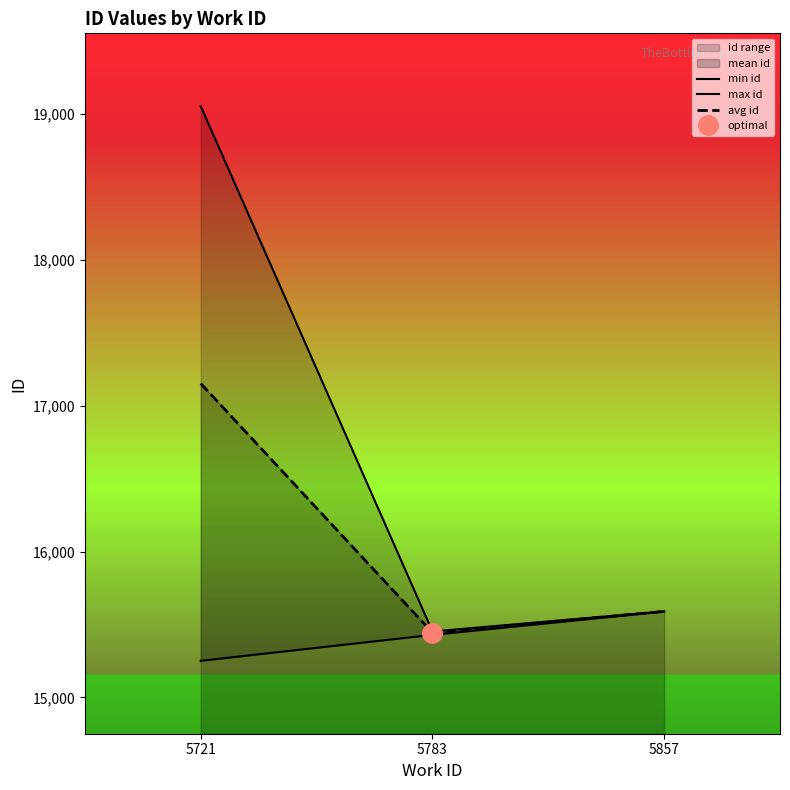

Between 5721 and 5783, which series saw the biggest shift?

max id